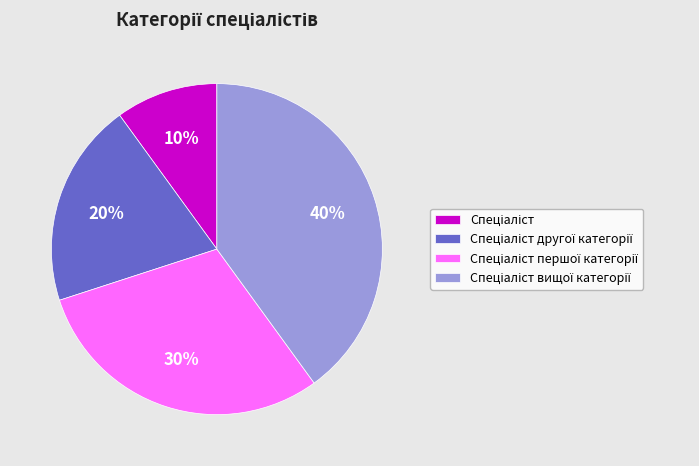

To the nearest percent, what is the difference between the largest and smallest slice percentages?

30%